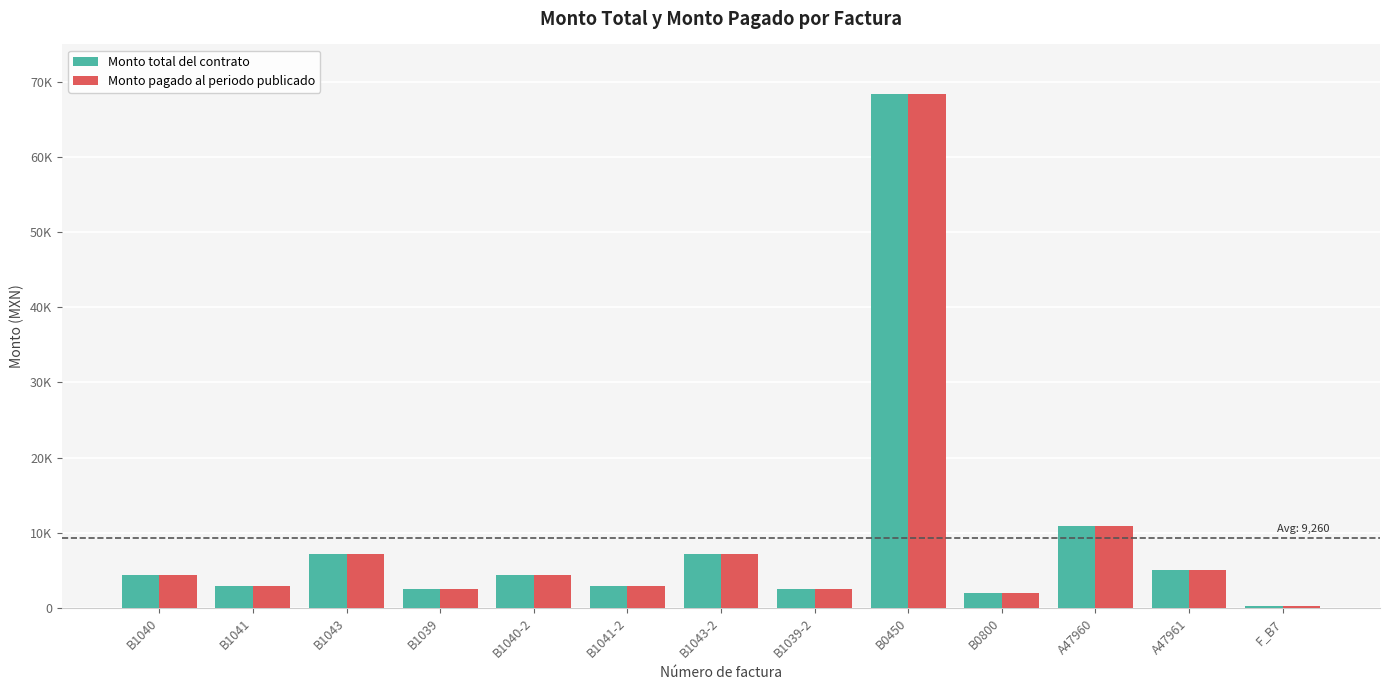

Reading left to right, what are all the values shown in this chart?

Monto total del contrato: 4318.0	2878.7	7196.6	2488.2	4318.0	2878.7	7196.6	2488.2	68416.8	2042.6	10846.0	5027.4	280.0
Monto pagado al periodo publicado: 4318.0	2878.7	7196.6	2488.2	4318.0	2878.7	7196.6	2488.2	68416.8	2042.6	10846.0	5027.4	280.0